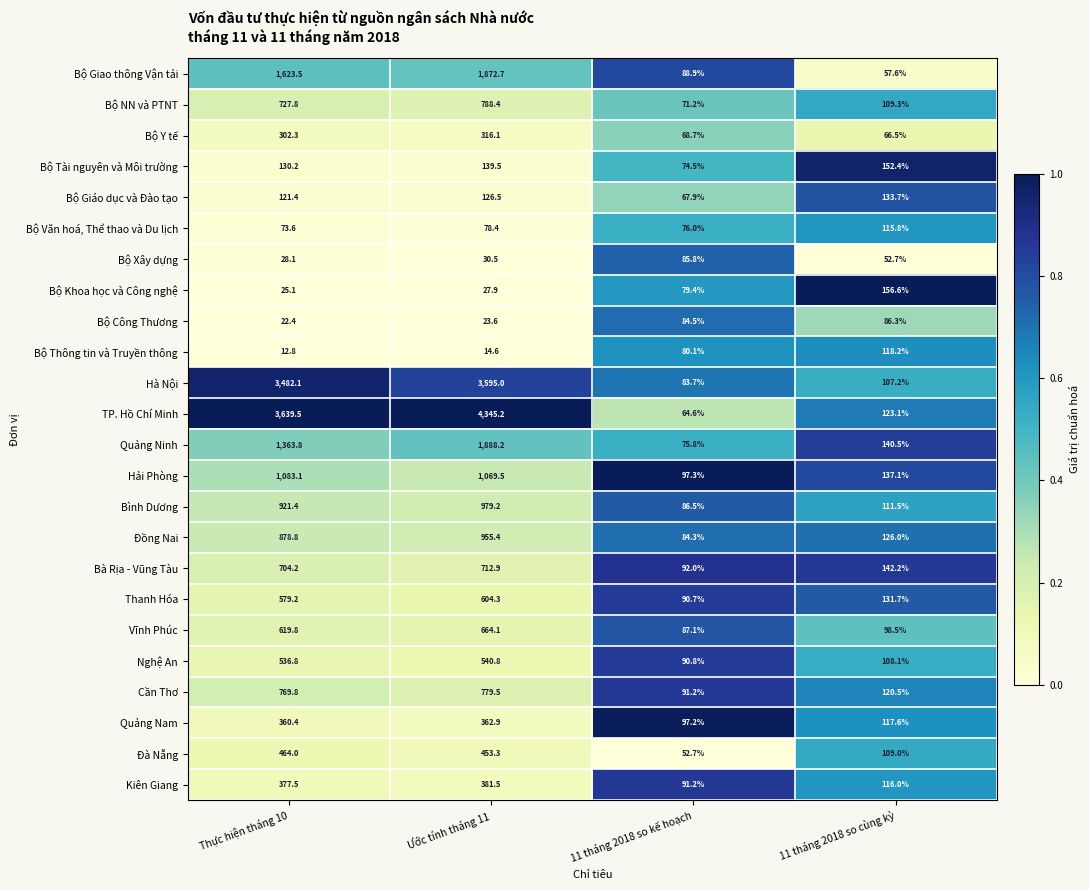

At which label does Bộ Văn hoá, Thể thao và Du lịch reach its minimum?

Thực hiện tháng 10